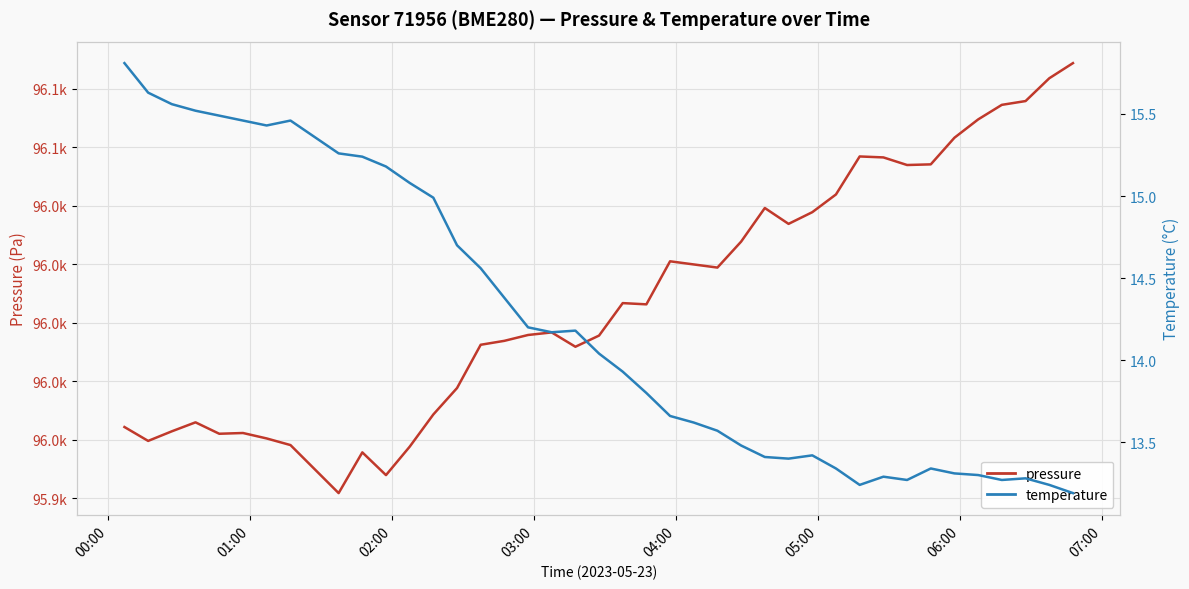

What is the greatest value displayed?

96111.0